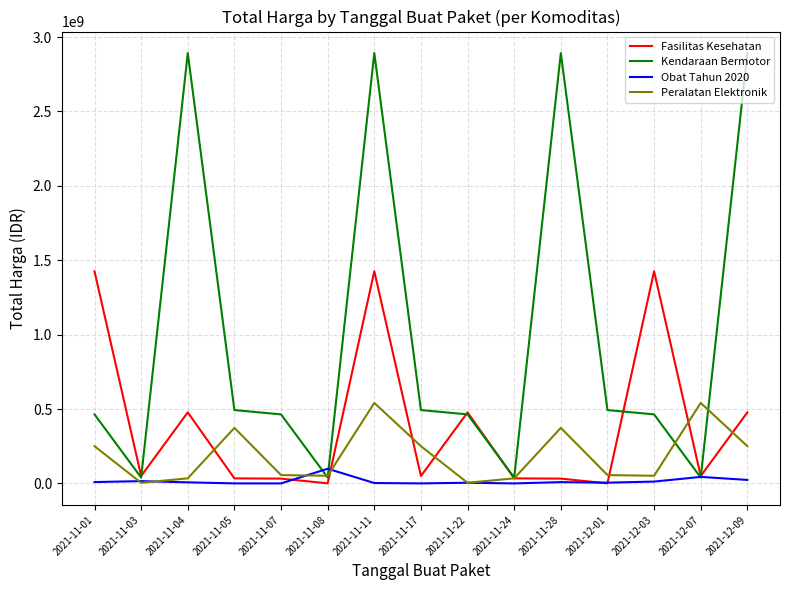

Which series has the largest total across all categories?

Kendaraan Bermotor